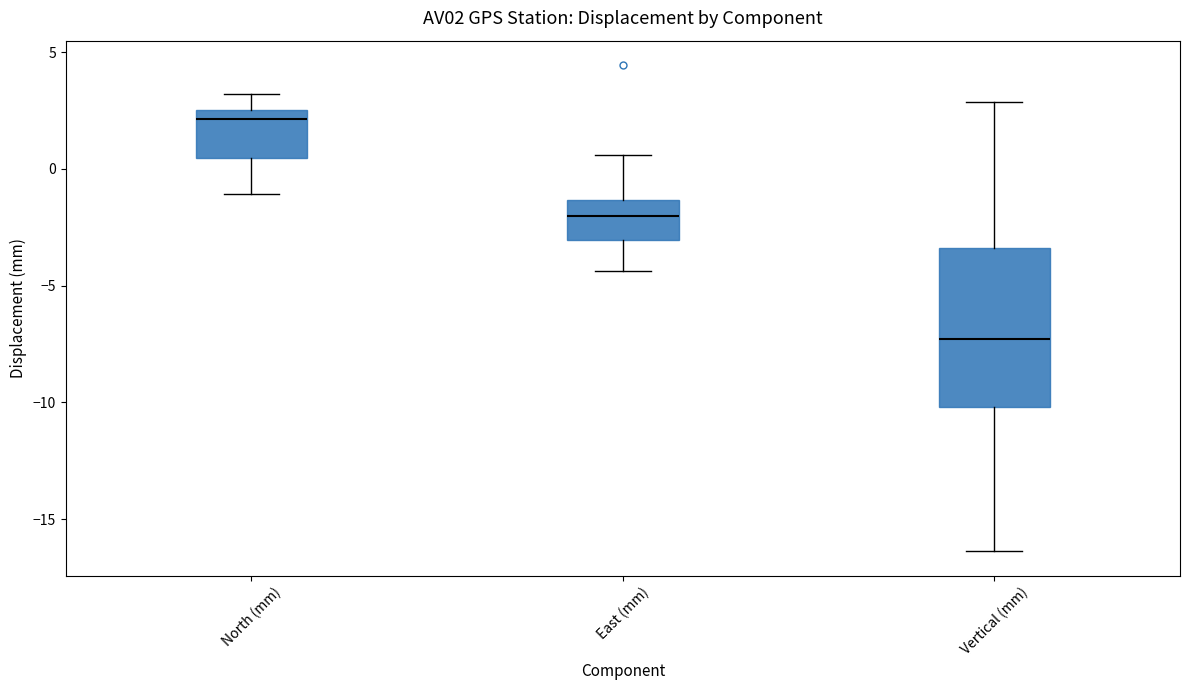

Reading left to right, read every box against the y-axis: the position of its median line, the range the box covers, and the ends of its whiskers. The values are not printed on the chart, so give them approximately, as read against the axis.

North (mm): median 2.0, box 0.5 to 2.5, whiskers -1.0 to 3.0
East (mm): median -2.0, box -3.0 to -1.5, whiskers -4.5 to 0.5
Vertical (mm): median -7.5, box -10.0 to -3.5, whiskers -16.5 to 3.0